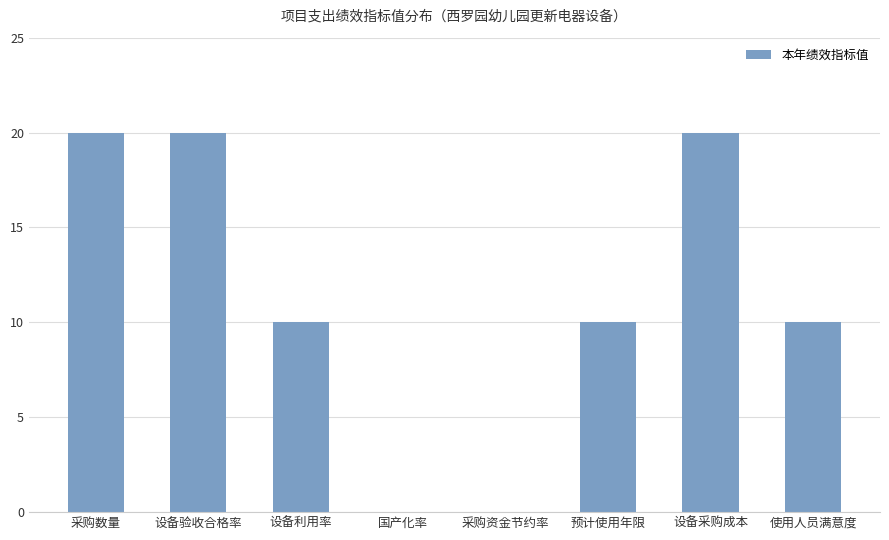

How many series are shown in this chart?

1